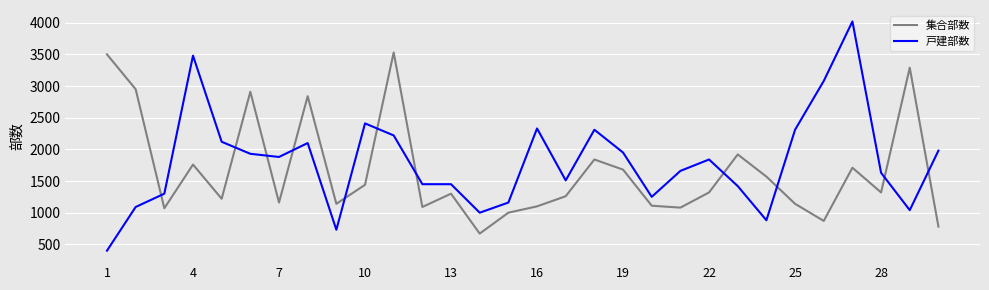

What are all the series names shown in the legend?

集合部数, 戸建部数